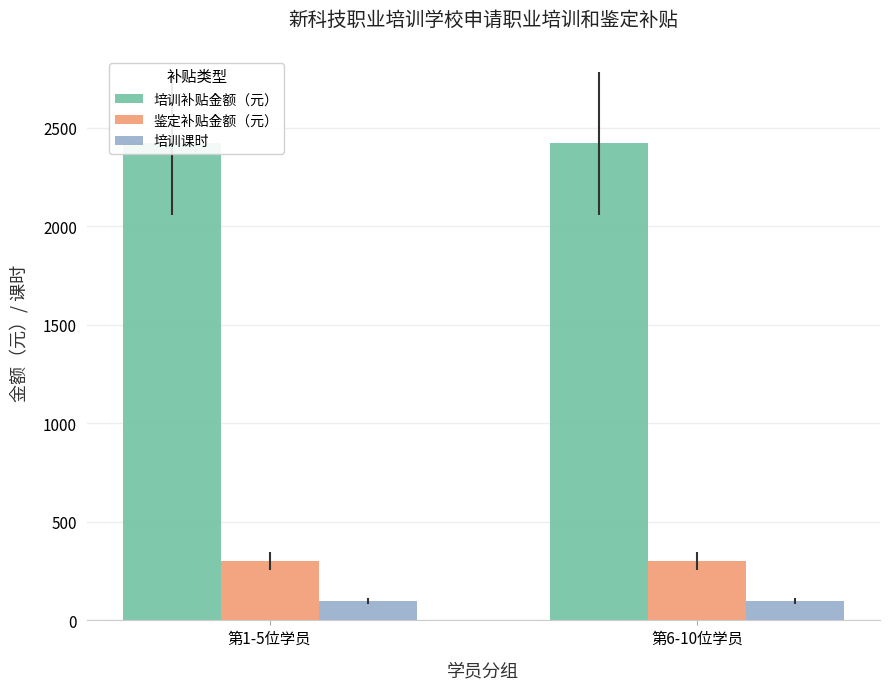

What is the maximum value for 鉴定补贴金额（元）?

300